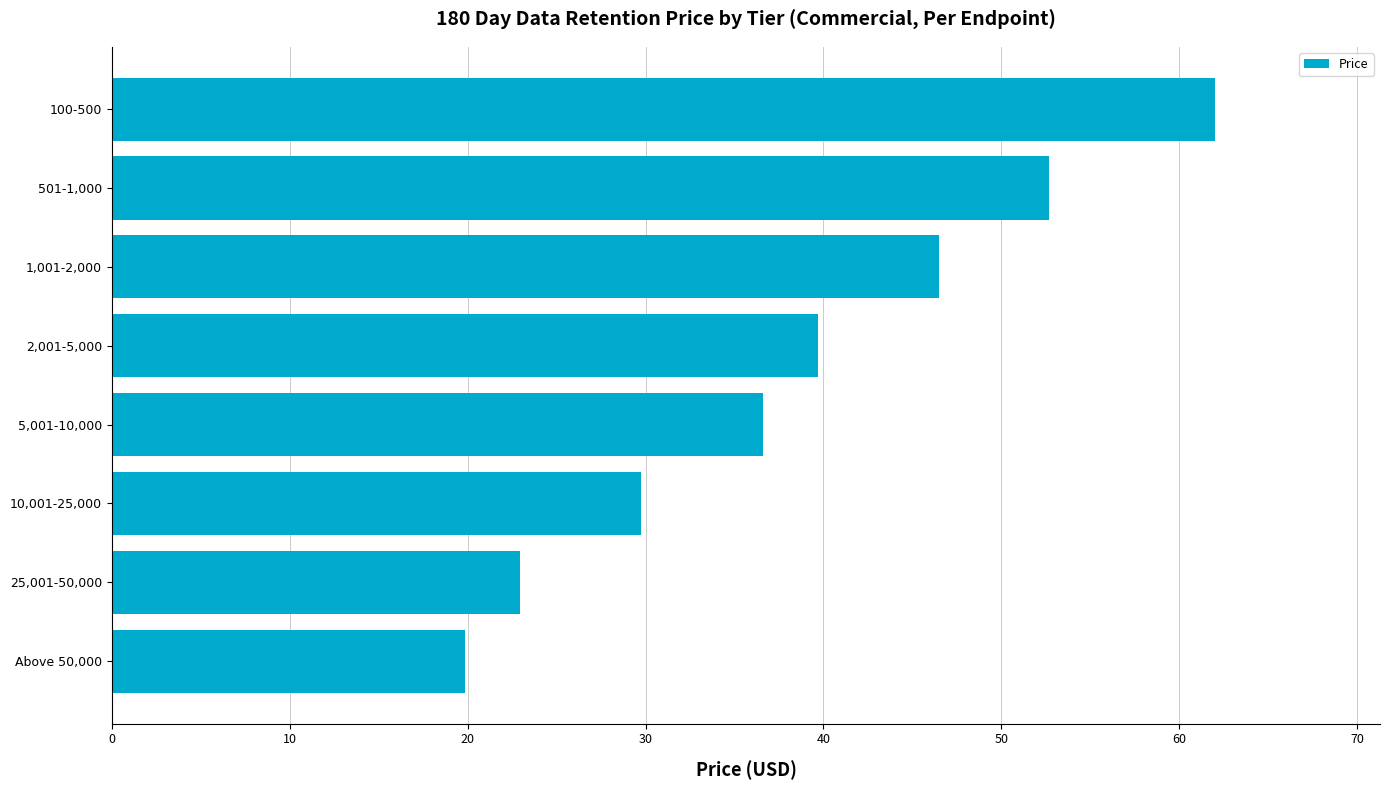

Does the chart contain any negative values?

No